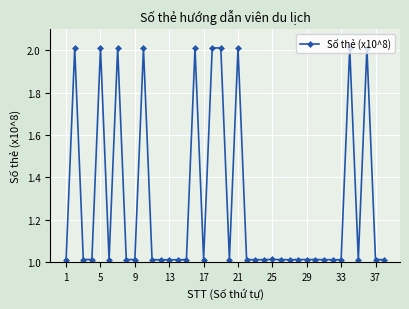

What is the average value?

1.3